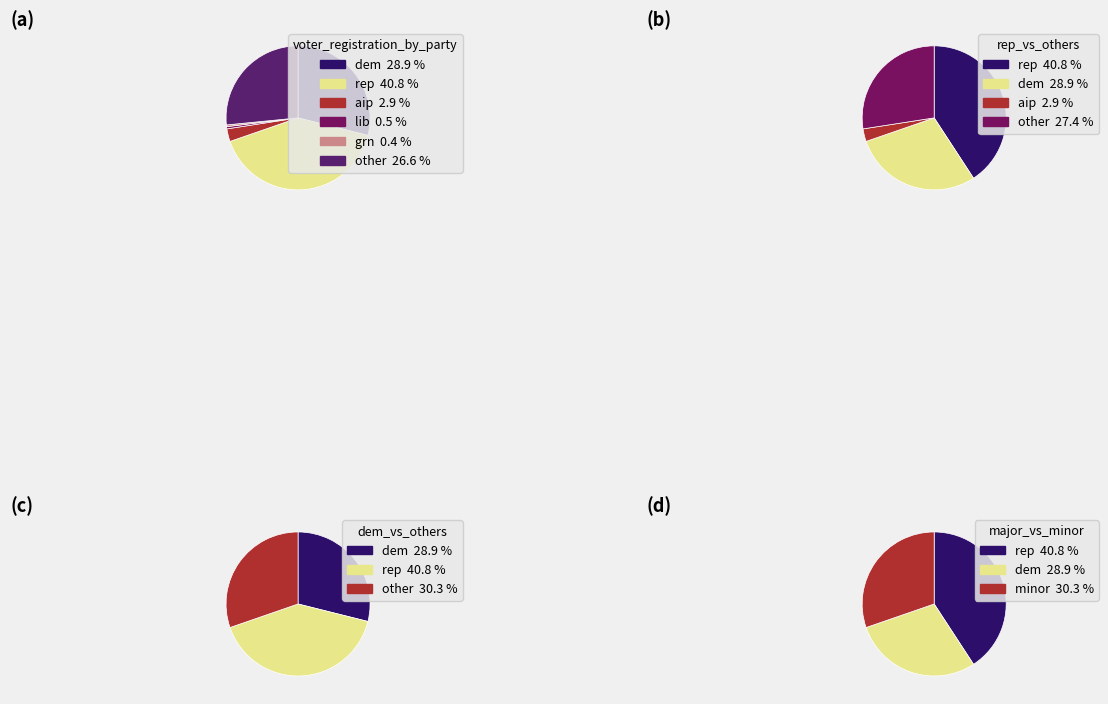

What is the change in value from grn to other?

+193